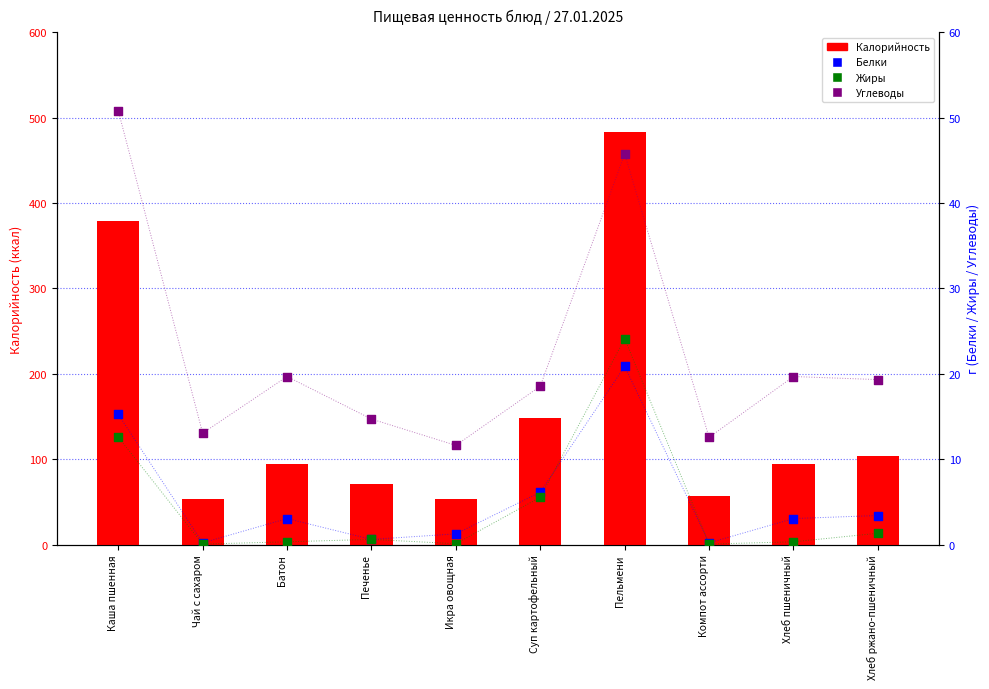

What is the total value across all series at Чай с сахаром?

66.7